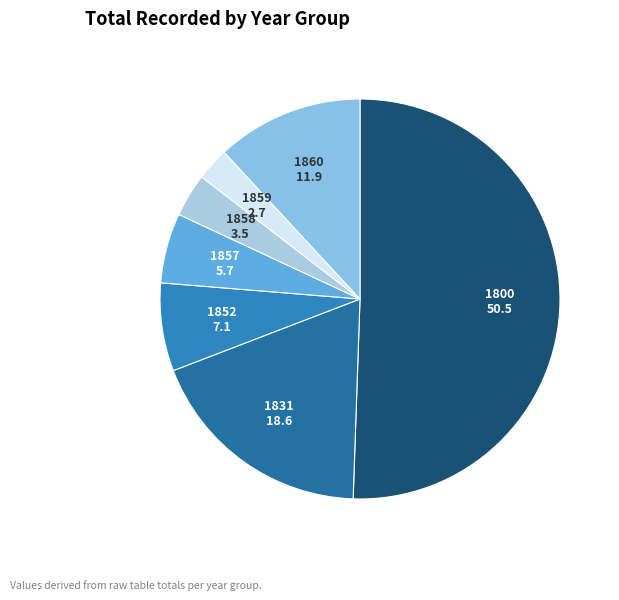

Which slice is the largest?

1800